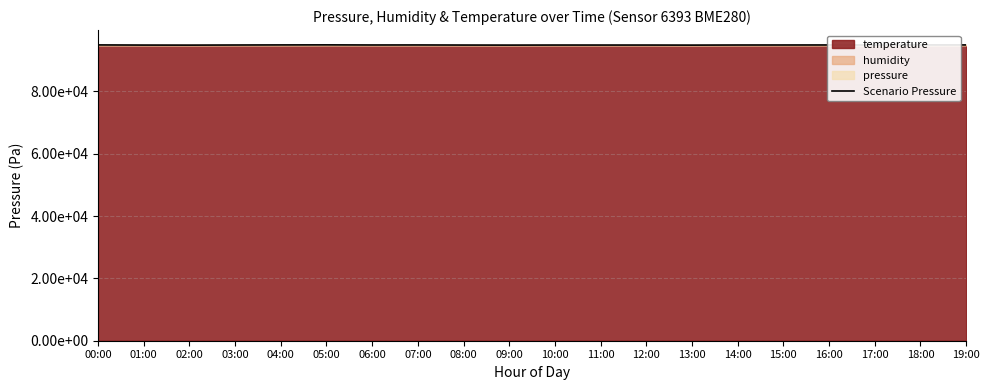

At which label is the value closest to 94884?

15:00